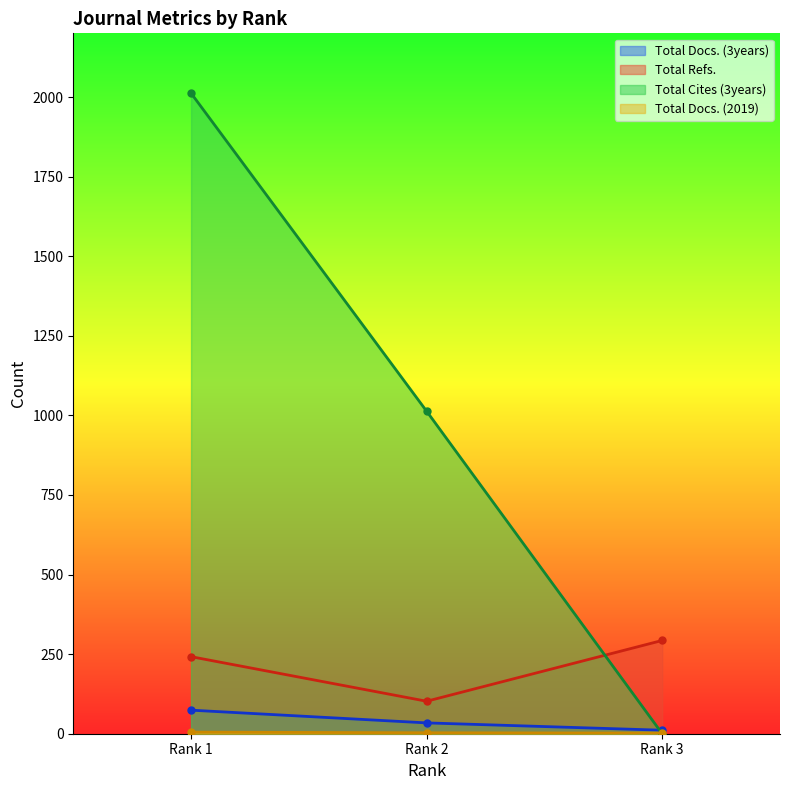

At how many categories does at least one series exceed 816?

2